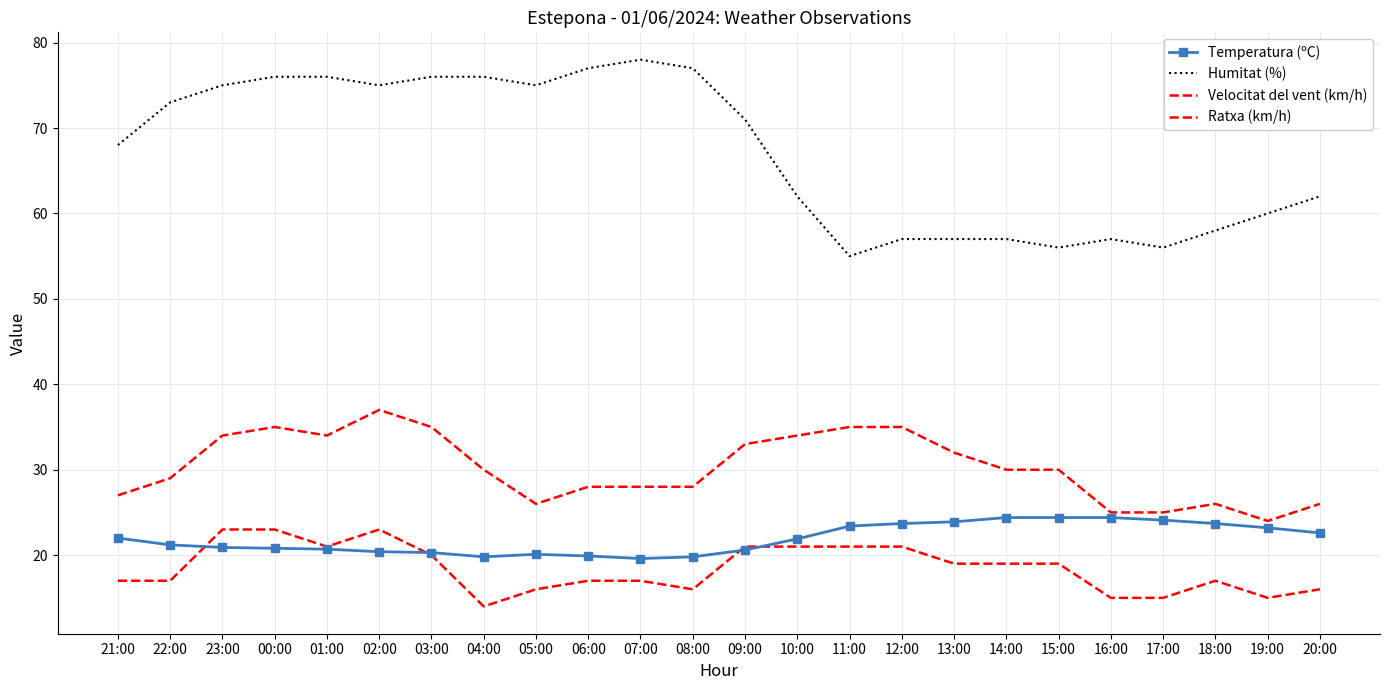

How many interior local peaks does the Ratxa (km/h) series have?

3